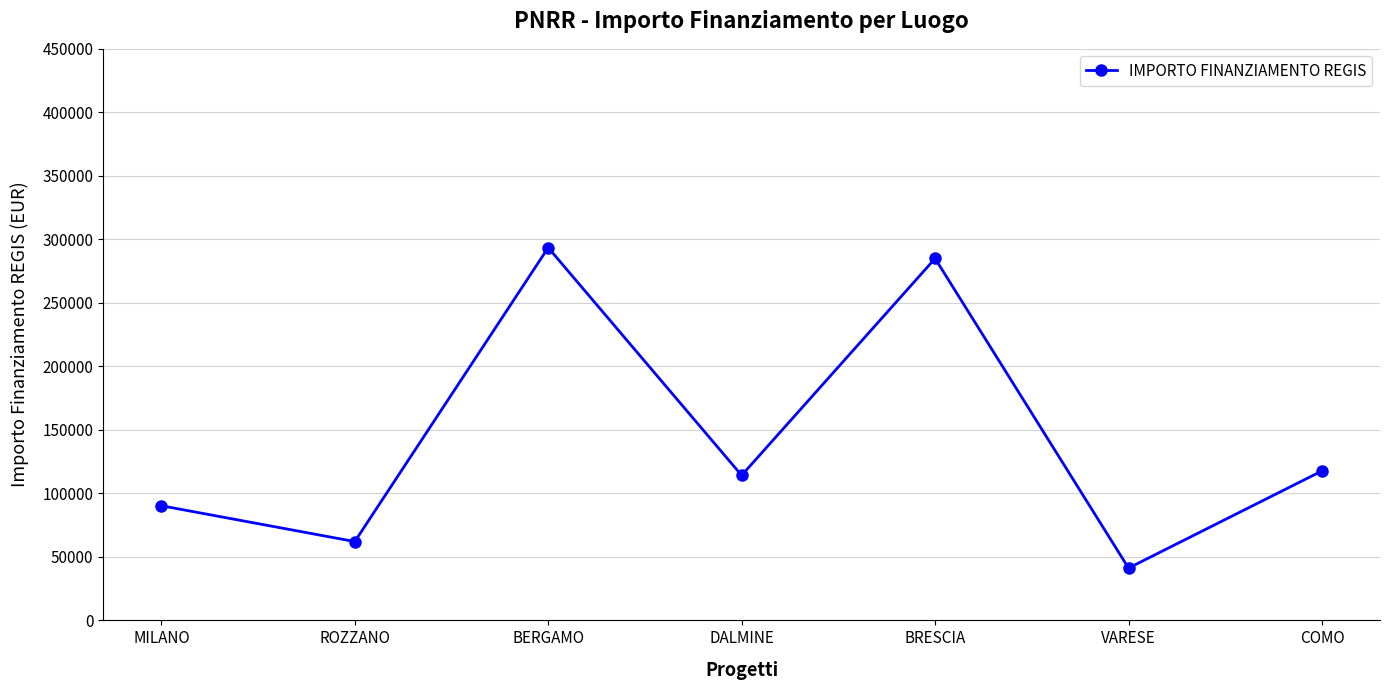

What is the sum of all values?

1003786.0